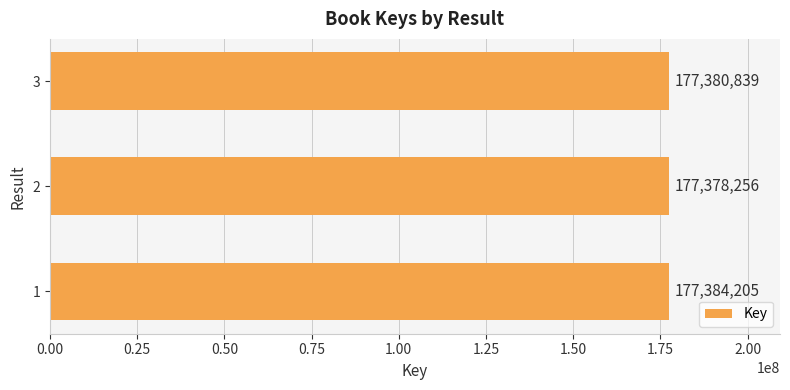

List the labels in order of value, smallest first.

2, 3, 1